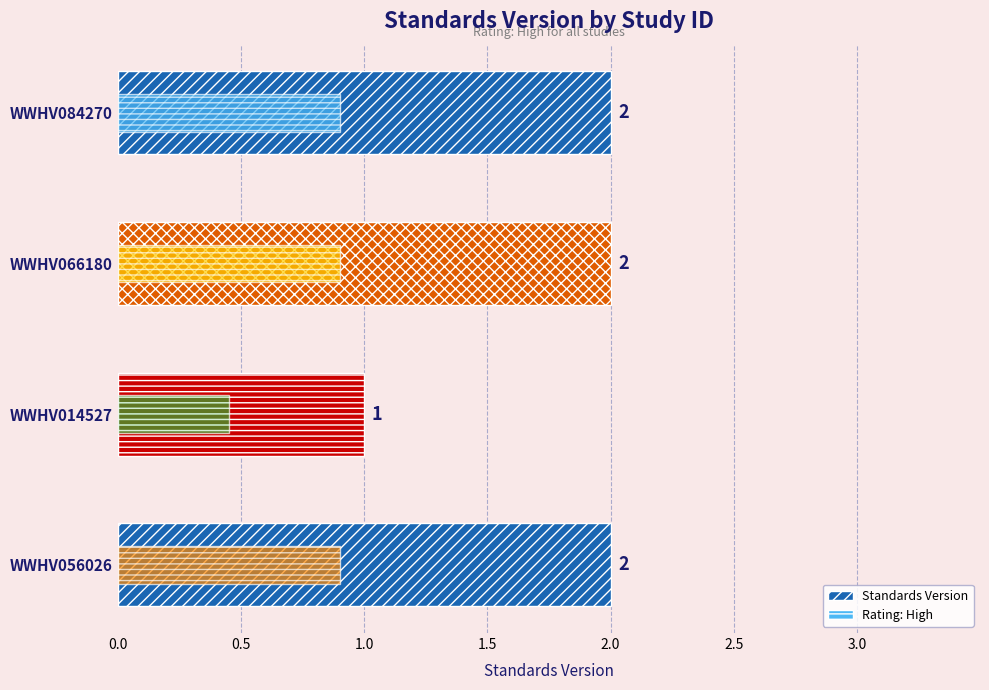

How many data points does each series have?

4